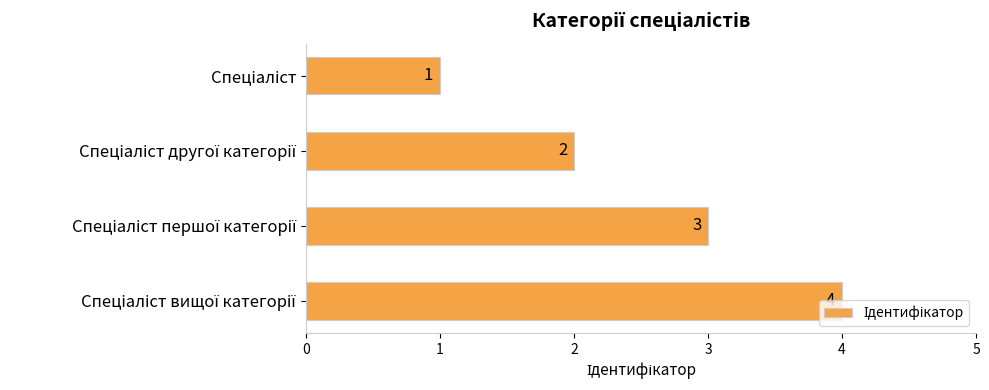

How many values are between 2 and 4?

3